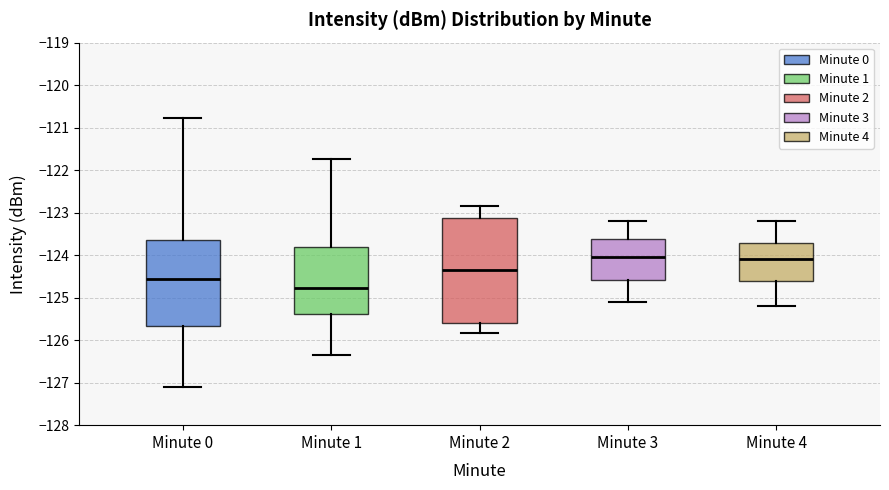

Reading left to right, transcribe this box plot: for each box, give where its median line is, the range the box spans, and where its two whiskers end, as read against the y-axis. The values are not printed on the chart, so give them approximately, as read against the axis.

Minute 0: median -124.6, box -125.7 to -123.6, whiskers -127.1 to -120.8
Minute 1: median -124.8, box -125.4 to -123.8, whiskers -126.3 to -121.7
Minute 2: median -124.4, box -125.6 to -123.1, whiskers -125.8 to -122.8
Minute 3: median -124.0, box -124.6 to -123.6, whiskers -125.1 to -123.2
Minute 4: median -124.1, box -124.6 to -123.7, whiskers -125.2 to -123.2